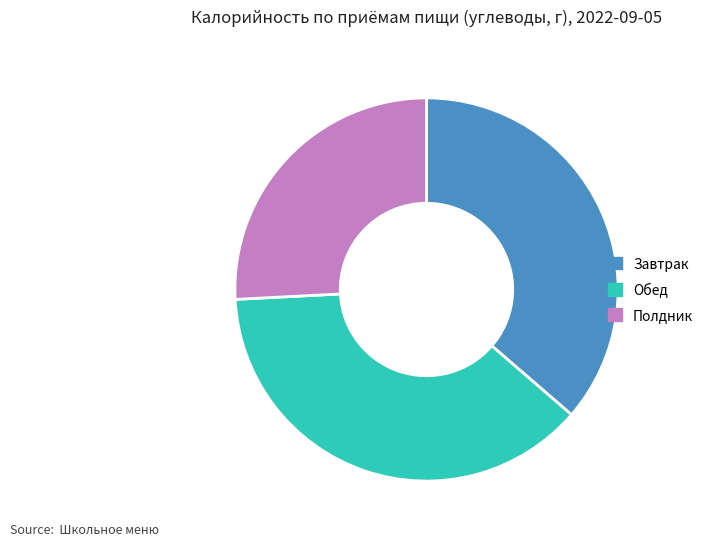

Count the number of slices in the pie.

3